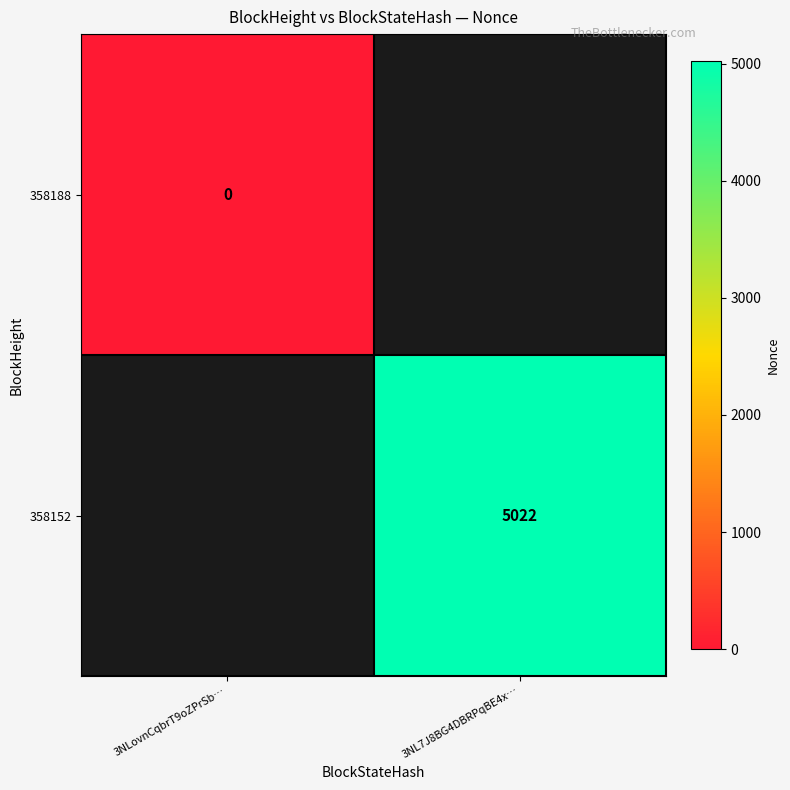

Is it true that 358152 equals 8151 at 3NL7J8BG4DBRPqBE4x…?

False